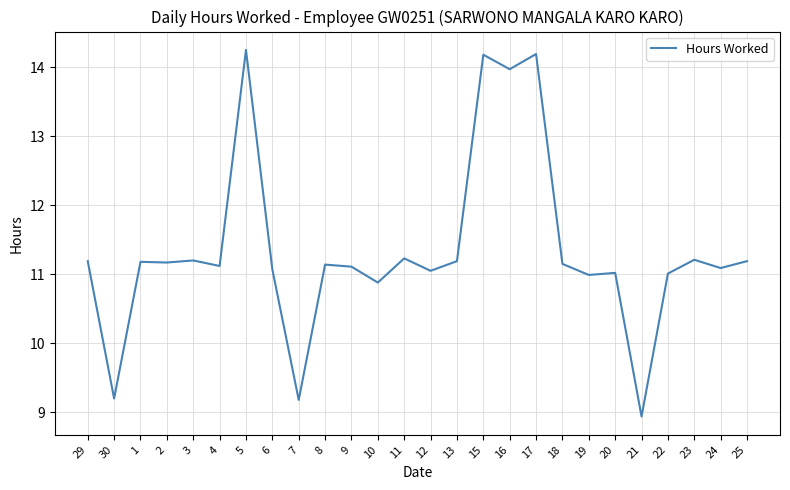

What is the sum of all values?

295.1